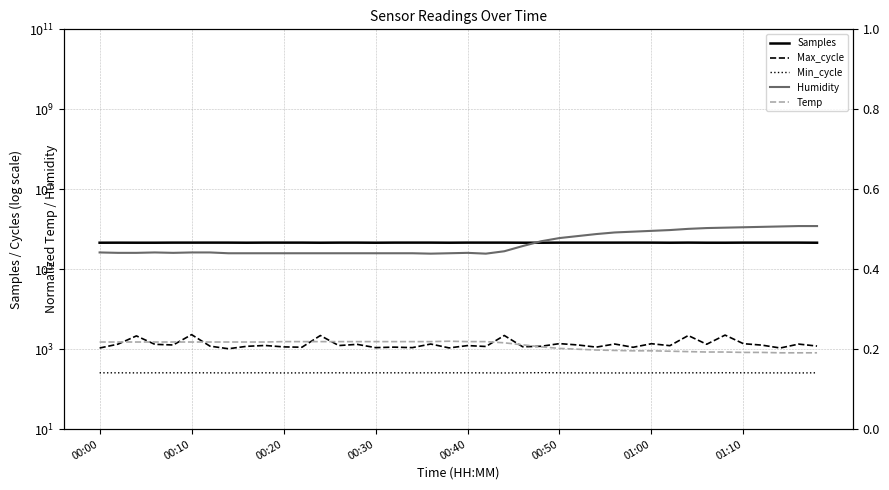

Reading left to right, list all the values displayed in this chart.

Samples: 460822.0	461839.0	460927.0	460768.0	463231.0	463128.0	463370.0	463197.0	460838.0	463196.0	463150.0	463170.0	460494.0	463095.0	463143.0	460495.0	463274.0	463575.0	463549.0	460776.0	463617.0	463264.0	463196.0	460668.0	460539.0	463151.0	463100.0	463138.0	463196.0	463674.0	463211.0	460561.0	463626.0	460835.0	460612.0	463158.0	463151.0	463180.0	463128.0	460579.0
Max_cycle: 1071.0	1339.0	2153.0	1325.0	1277.0	2315.0	1193.0	1028.0	1182.0	1240.0	1143.0	1122.0	2199.0	1235.0	1322.0	1096.0	1127.0	1096.0	1348.0	1078.0	1232.0	1171.0	2203.0	1151.0	1185.0	1379.0	1277.0	1128.0	1349.0	1118.0	1372.0	1226.0	2198.0	1330.0	2255.0	1374.0	1266.0	1073.0	1343.0	1199.0
Min_cycle: 257.0	257.0	256.0	257.0	257.0	257.0	257.0	255.0	257.0	257.0	255.0	256.0	257.0	257.0	256.0	257.0	257.0	256.0	257.0	257.0	257.0	256.0	255.0	257.0	259.0	257.0	256.0	256.0	255.0	255.0	256.0	257.0	257.0	257.0	258.0	257.0	256.0	256.0	255.0	257.0
Humidity: 0.4	0.4	0.4	0.4	0.4	0.4	0.4	0.4	0.4	0.4	0.4	0.4	0.4	0.4	0.4	0.4	0.4	0.4	0.4	0.4	0.4	0.4	0.4	0.5	0.5	0.5	0.5	0.5	0.5	0.5	0.5	0.5	0.5	0.5	0.5	0.5	0.5	0.5	0.5	0.5
Temp: 0.2	0.2	0.2	0.2	0.2	0.2	0.2	0.2	0.2	0.2	0.2	0.2	0.2	0.2	0.2	0.2	0.2	0.2	0.2	0.2	0.2	0.2	0.2	0.2	0.2	0.2	0.2	0.2	0.2	0.2	0.2	0.2	0.2	0.2	0.2	0.2	0.2	0.2	0.2	0.2